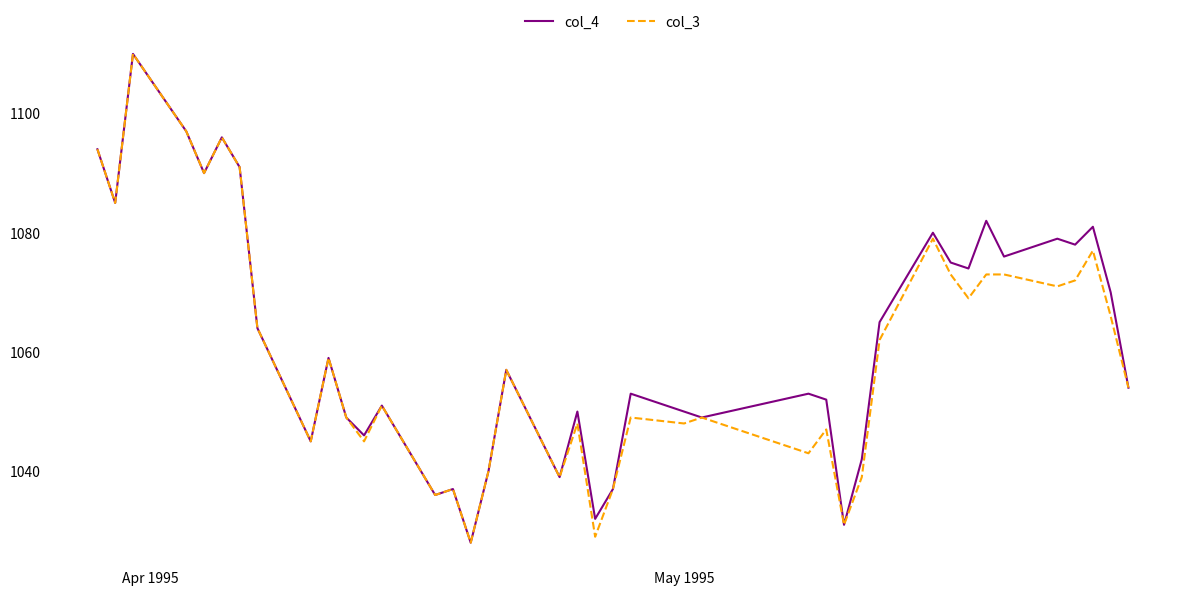

What is the minimum value for col_3?

1028